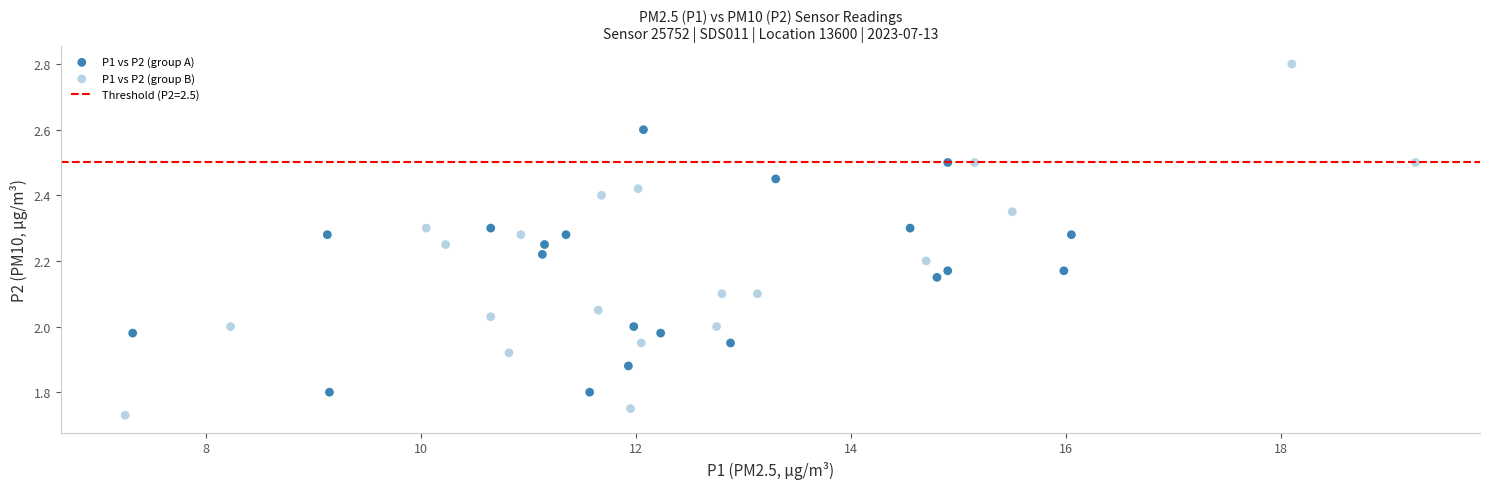

Which series contains the lowest Y value?

P1 vs P2 (group B)